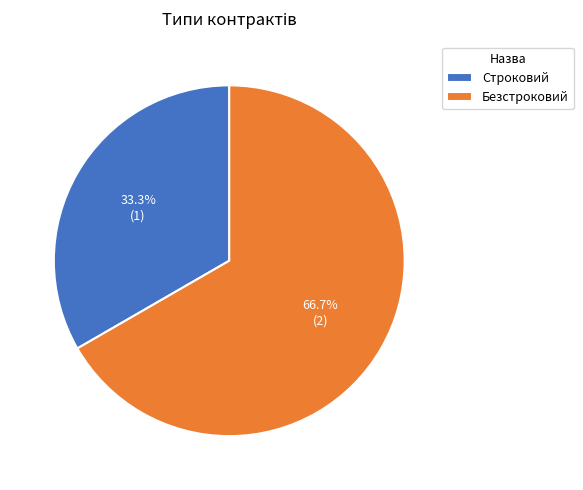

What percentage is the Строковий slice, to the nearest percent?

33%